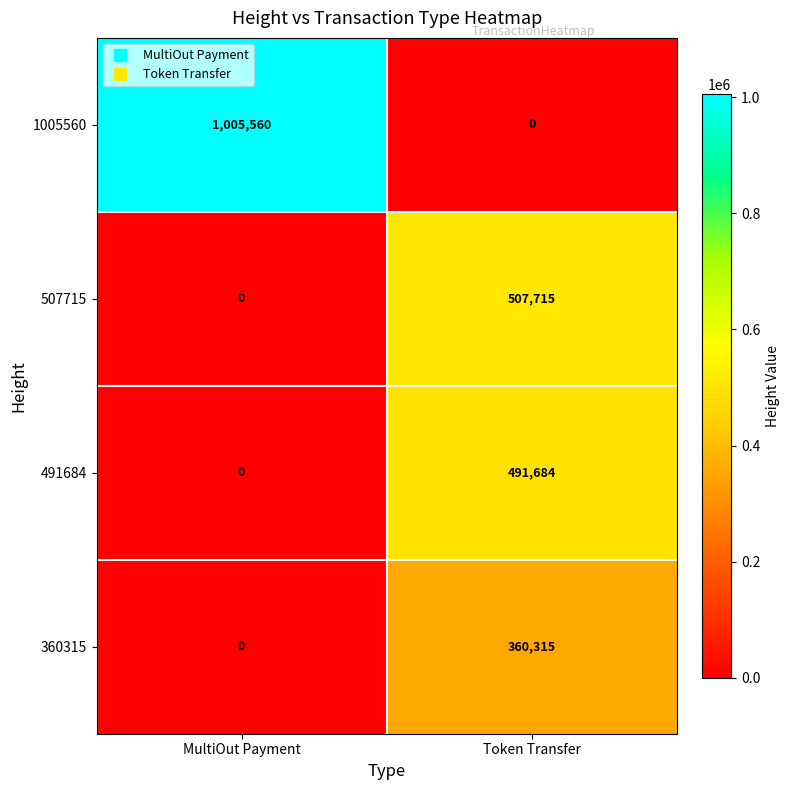

List the labels in order of 491684 value, largest first.

Token Transfer, MultiOut Payment